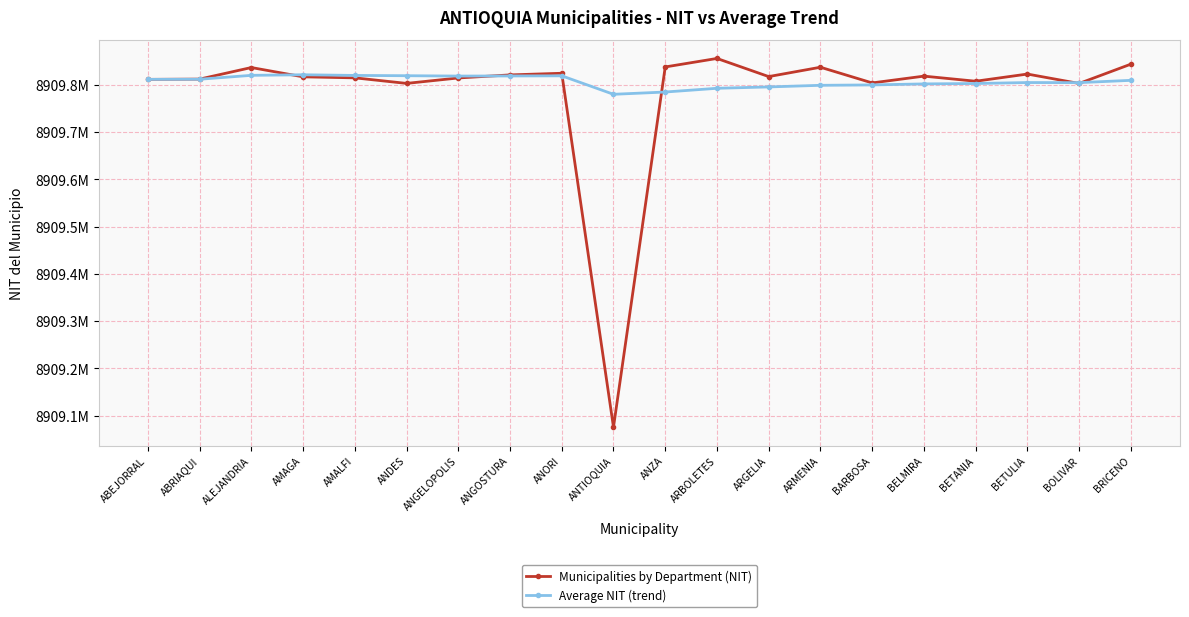

Which series changed the most between AMALFI and ANZA?

Average NIT (trend)